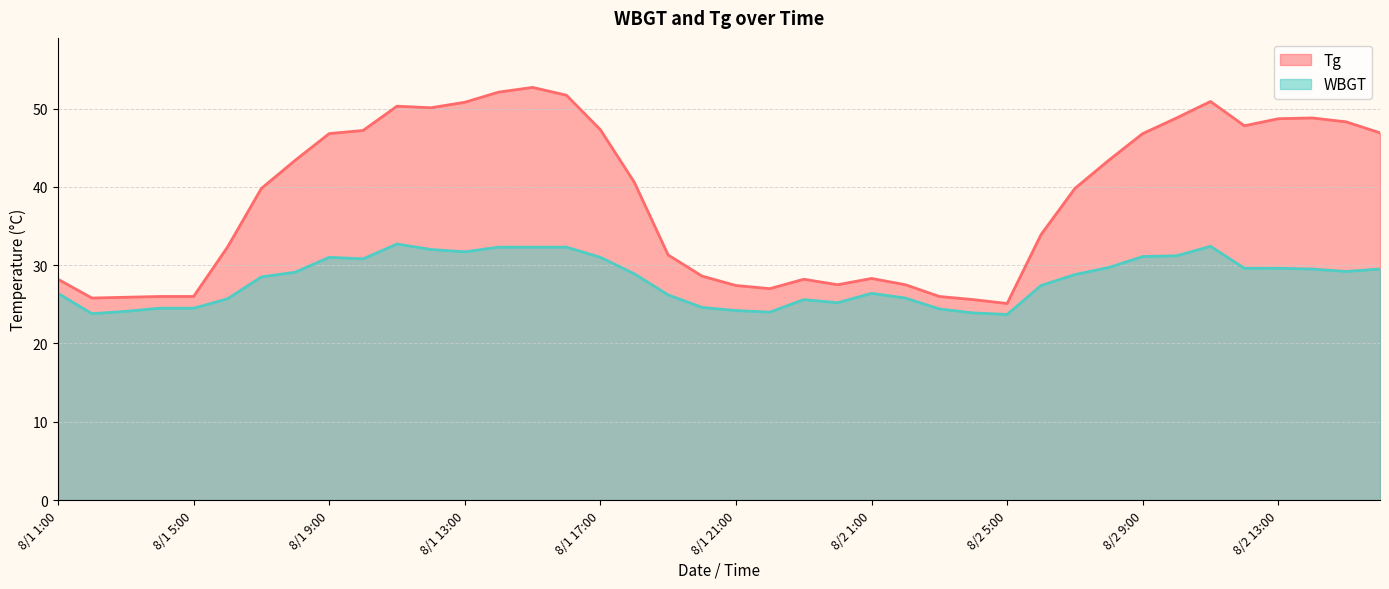

Count the number of categories in the chart.

40